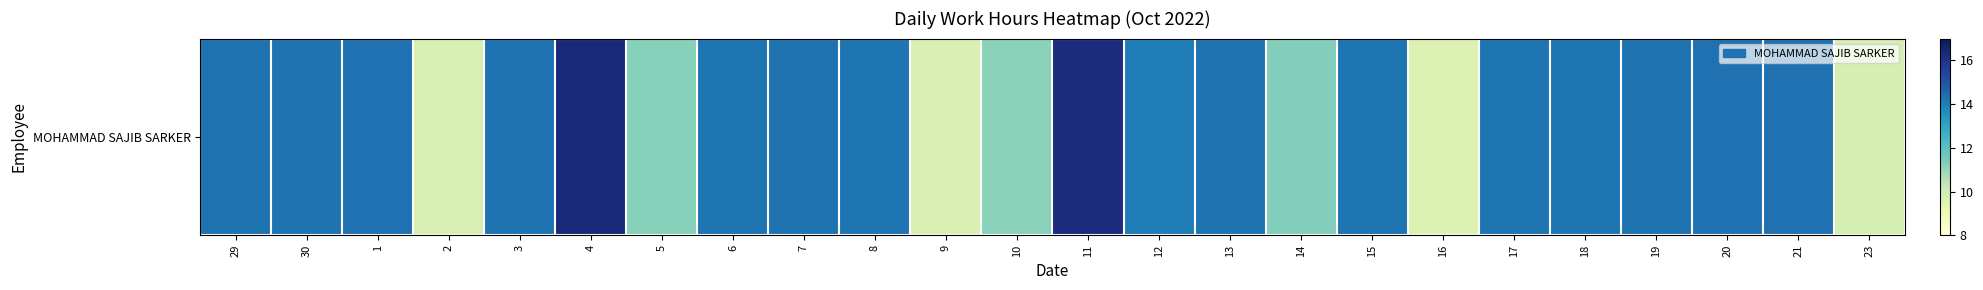

What is the ratio of the value at 7 to the value at 8?

1.0